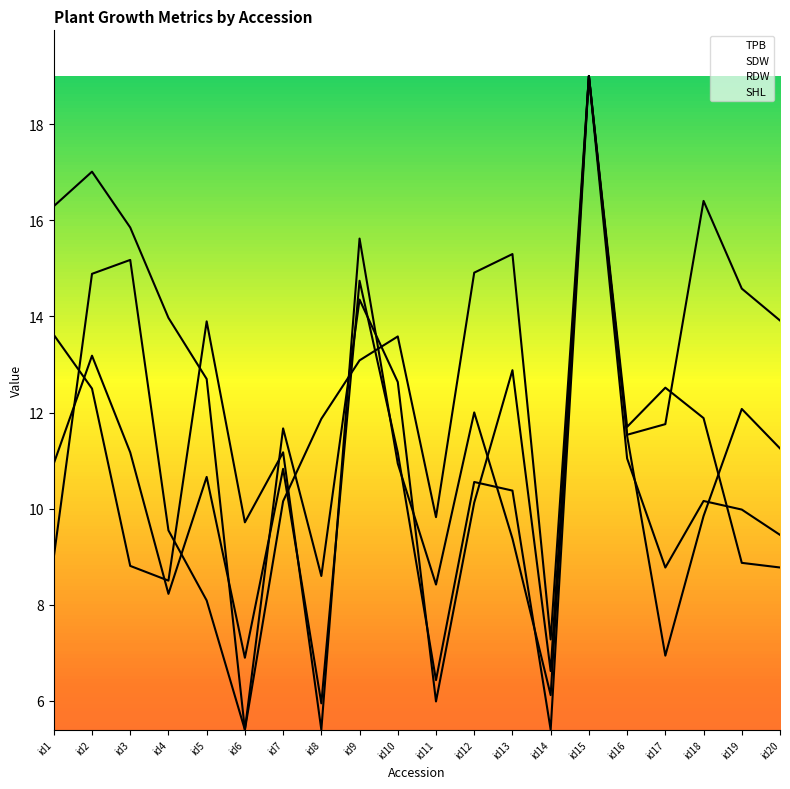

True or false: TPB and RDW intersect in this chart.

True